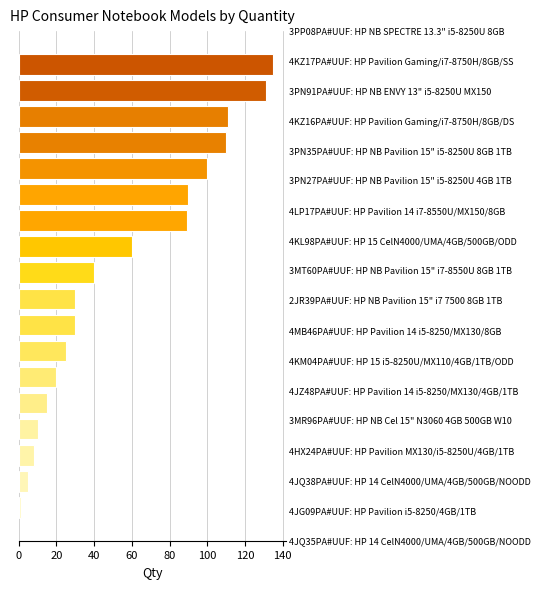

How many categories are shown in the chart?

18